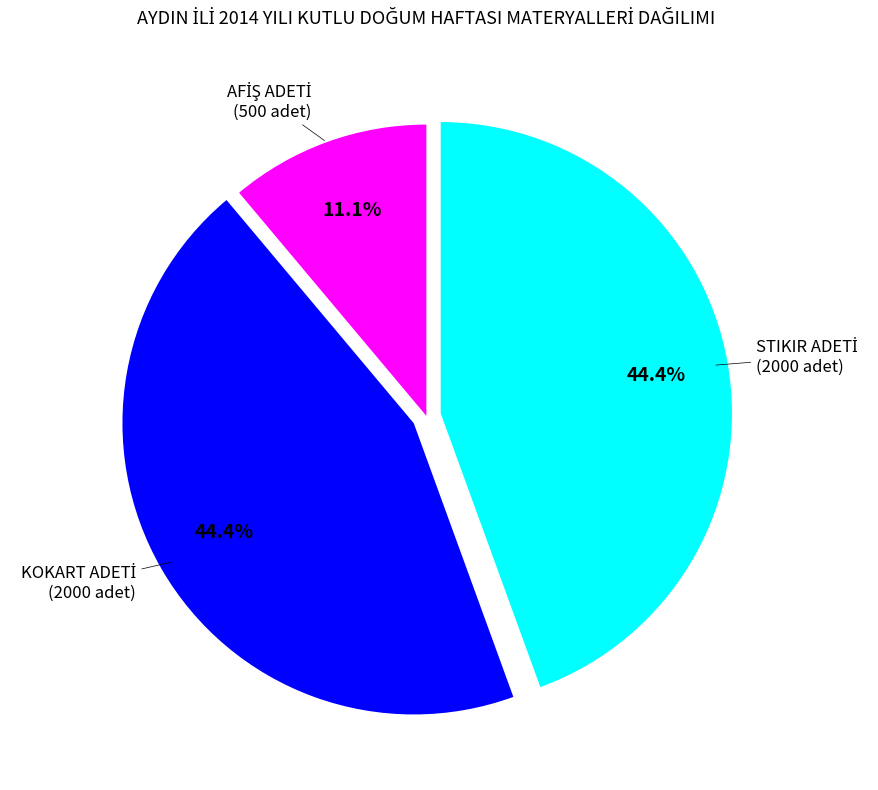

Is there a majority slice in this chart?

No